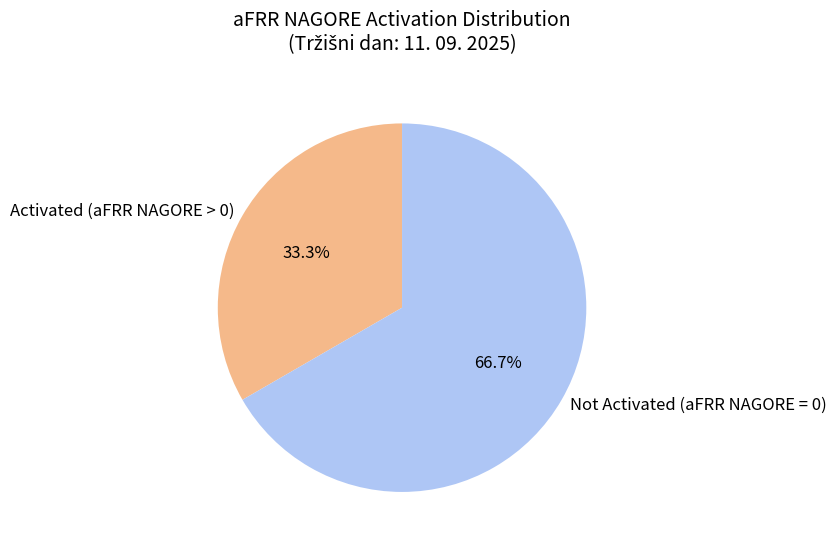

How many segments does this pie chart have?

2